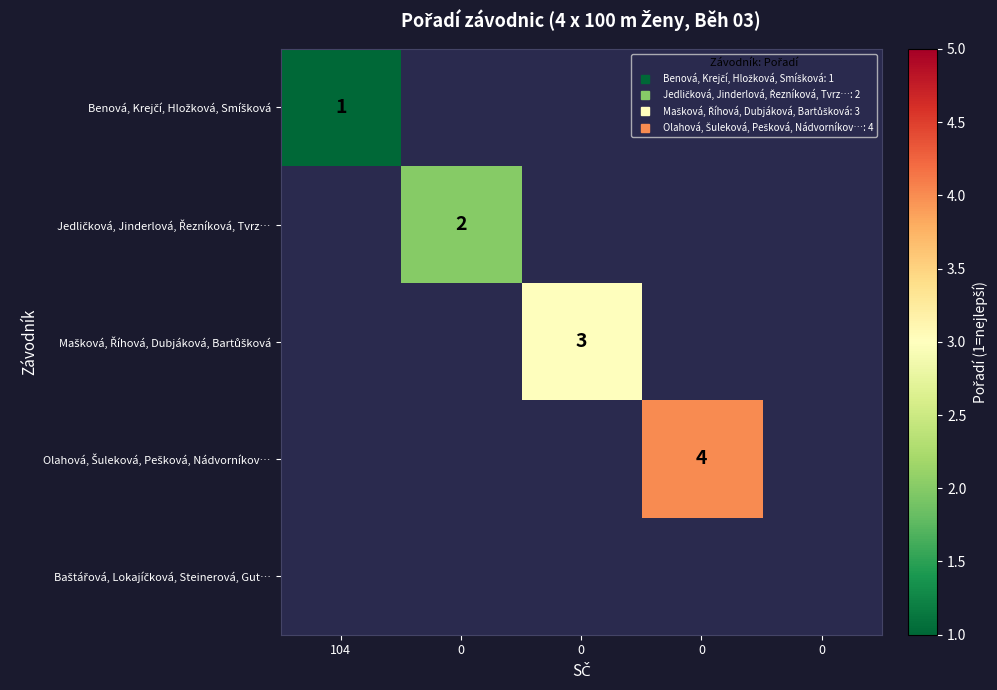

Rank the categories by Baštářová, Lokajíčková, Steinerová, Gut… value from highest to lowest.

104, 0, 0, 0, 0